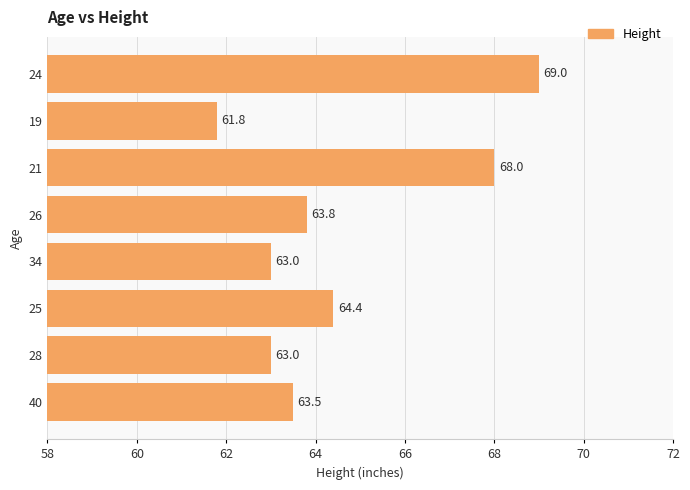

What is the difference between the maximum and second lowest values?

6.0